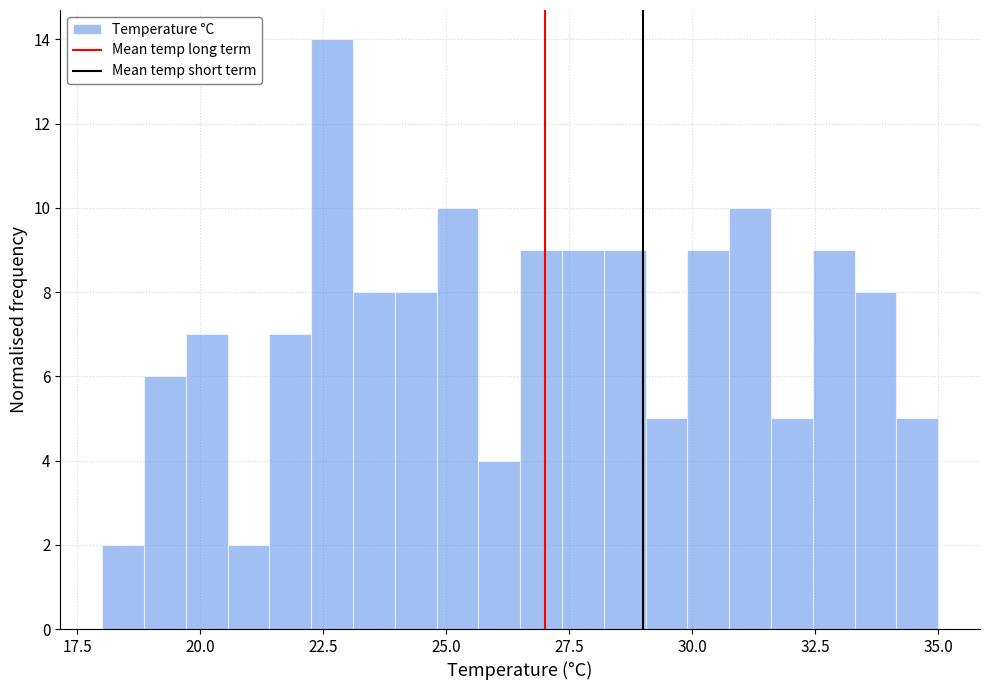

Around what value on the x-axis is the tallest bar? Give the approximate position of its centre, as read against the axis.

22.5